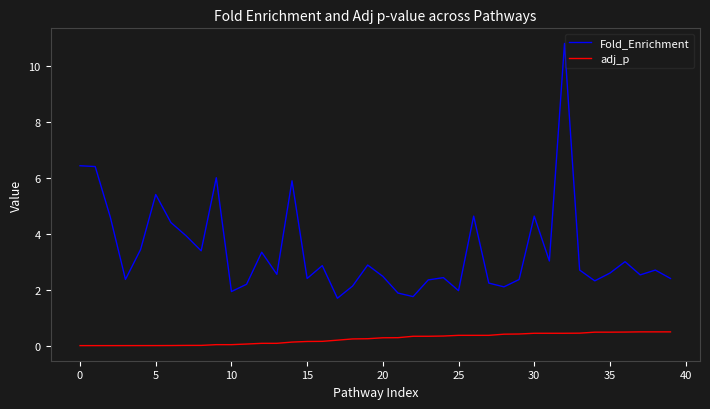

True or false: Fold_Enrichment and adj_p cross at least once.

False